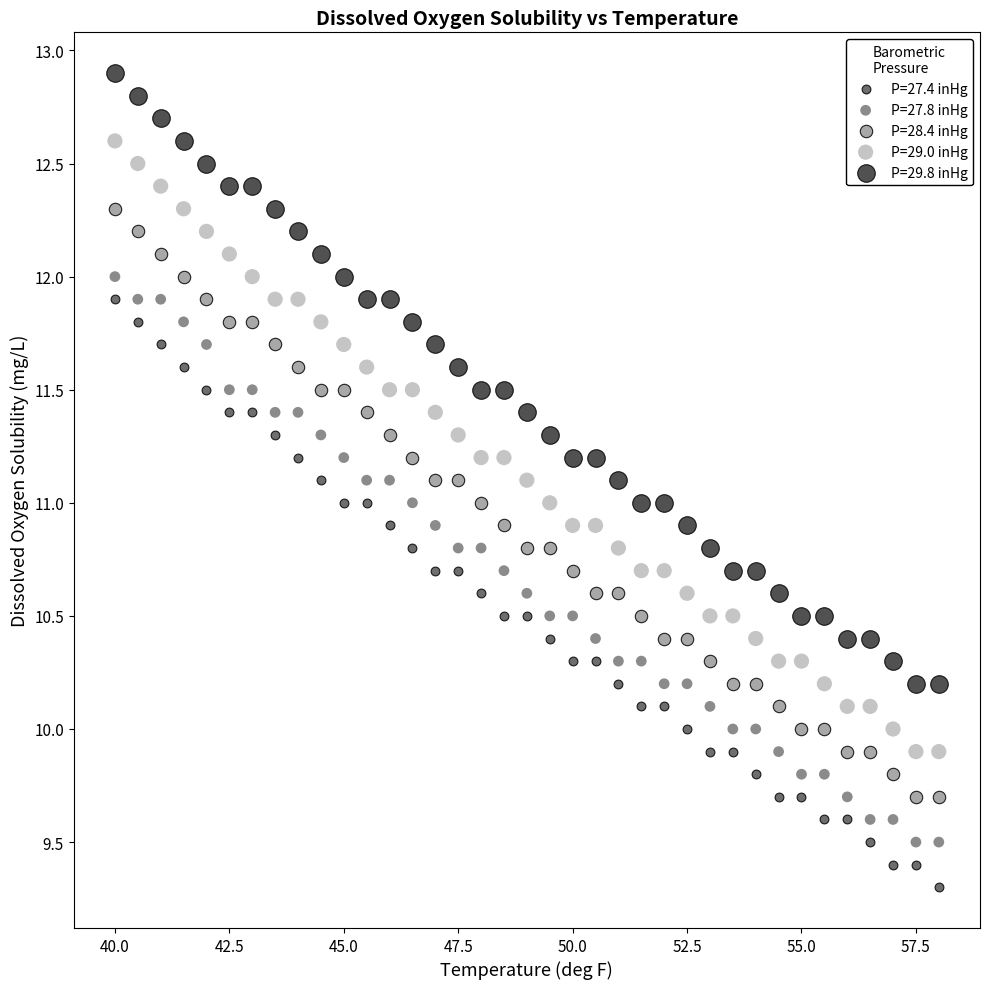

Which series reaches the maximum Y coordinate?

P=29.8 inHg